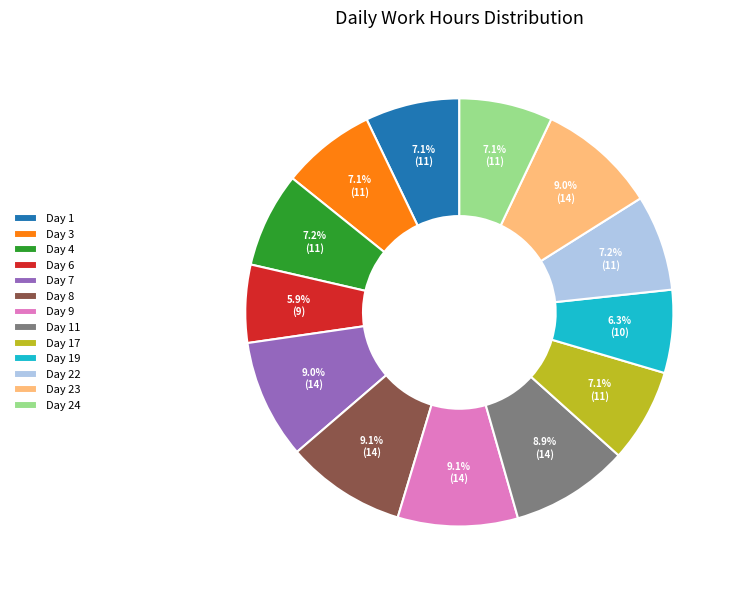

How many segments does this pie chart have?

13